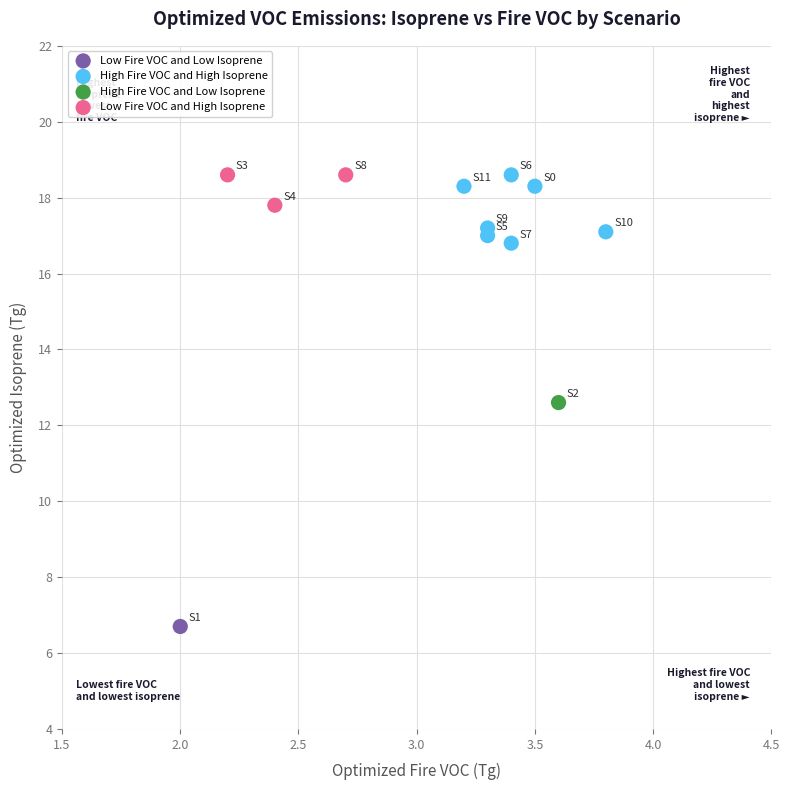

What are all the series names shown in the legend?

Low Fire VOC and Low Isoprene, High Fire VOC and High Isoprene, High Fire VOC and Low Isoprene, Low Fire VOC and High Isoprene